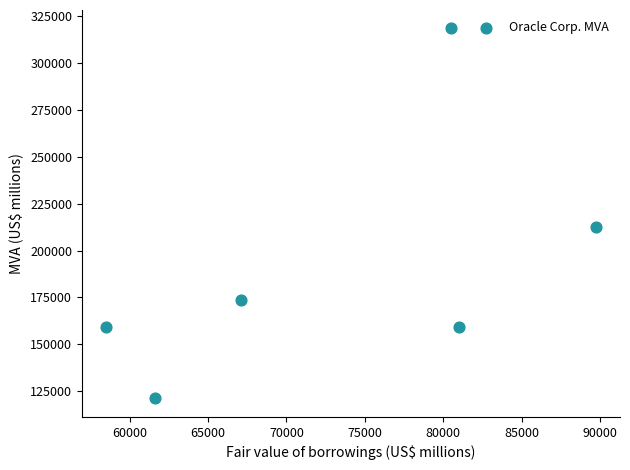

What Y value in the scatter plot is closest to 219764?

212756